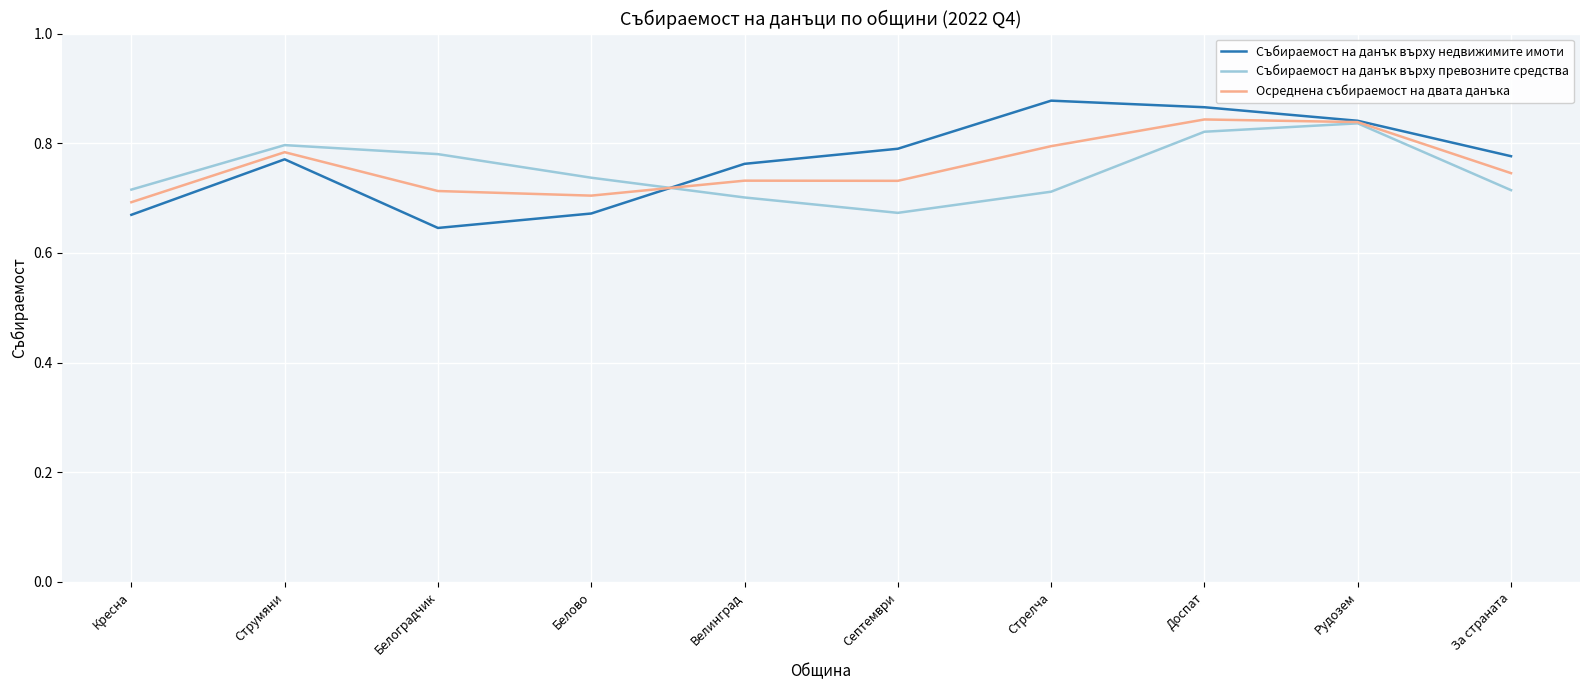

Where is the first local minimum for Събираемост на данък върху недвижимите имоти?

Белоградчик